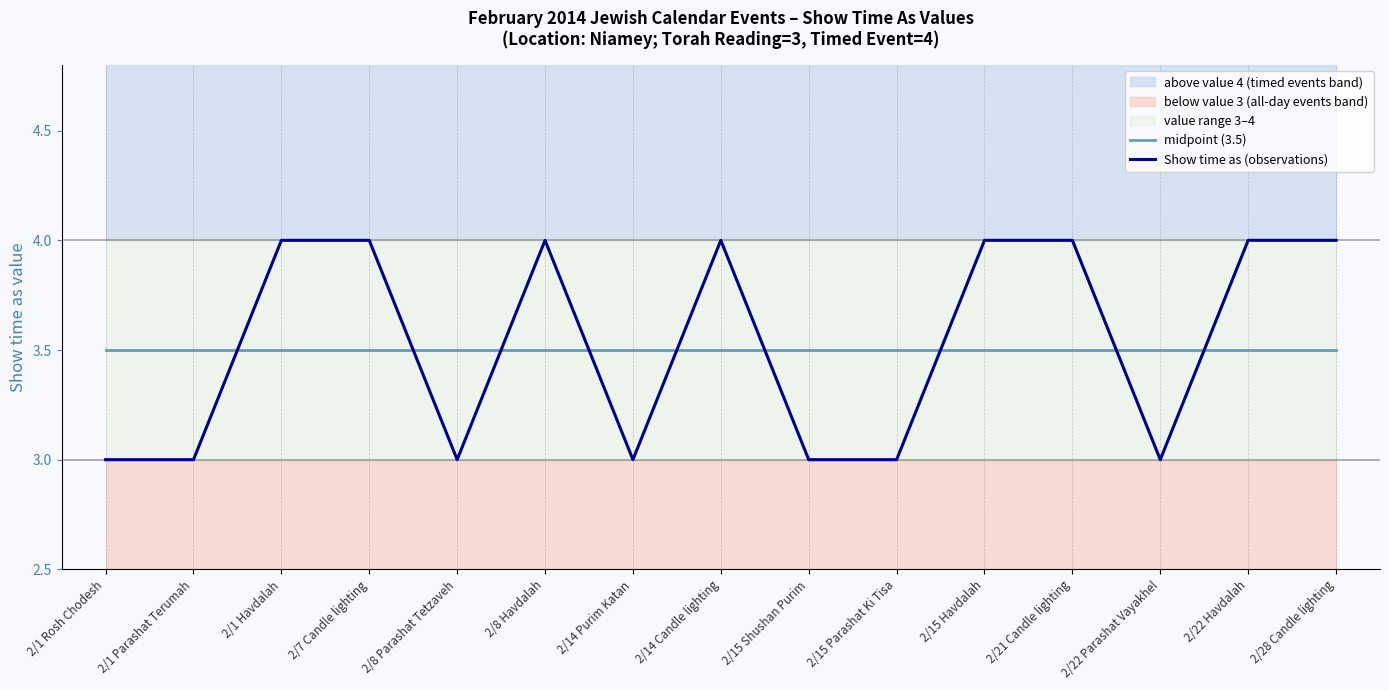

What is the difference between the second highest and minimum values in the Show time as (observations) series?

1.0